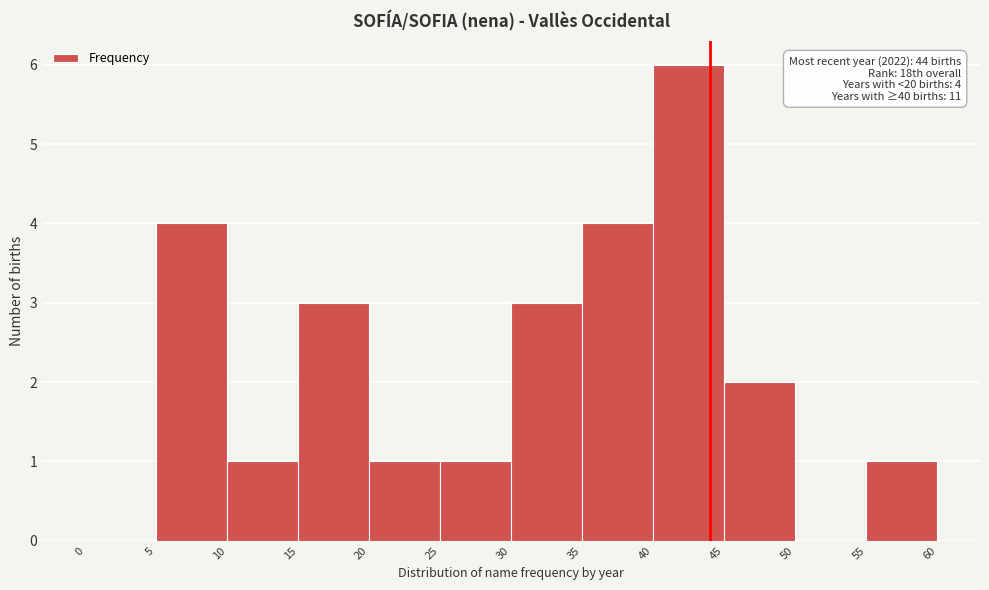

Over which range of the x-axis is the bar tallest?

40 to 45